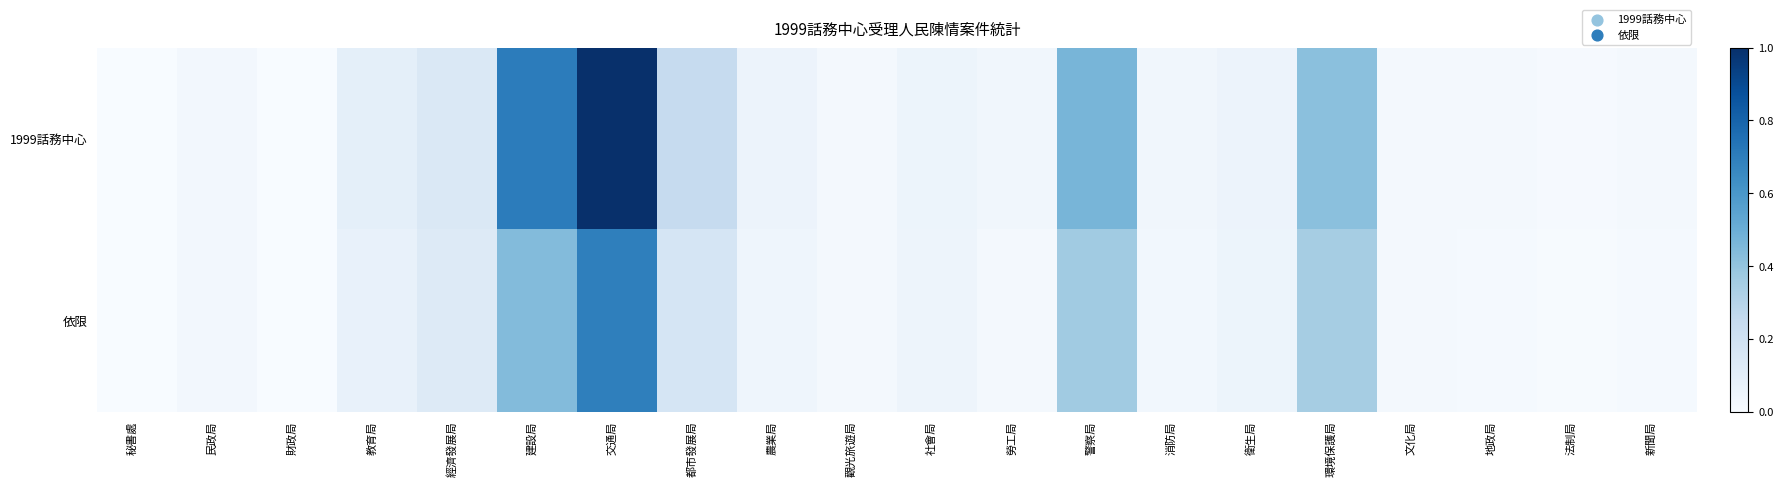

Which series has the largest total across all categories?

1999話務中心